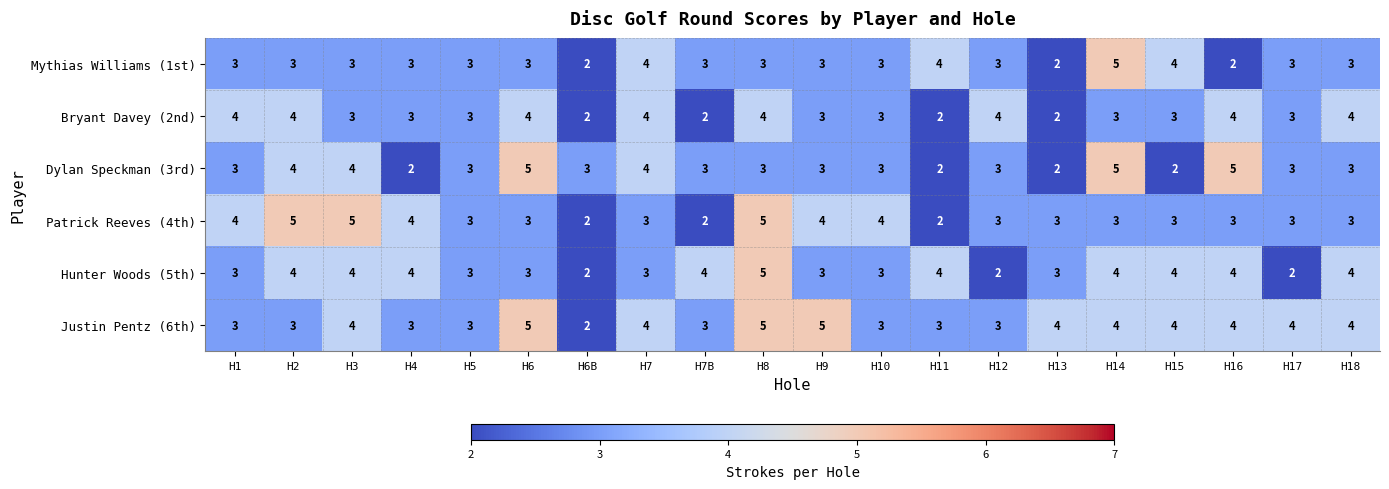

Which category has the highest value in the Hunter Woods (5th) series?

H8